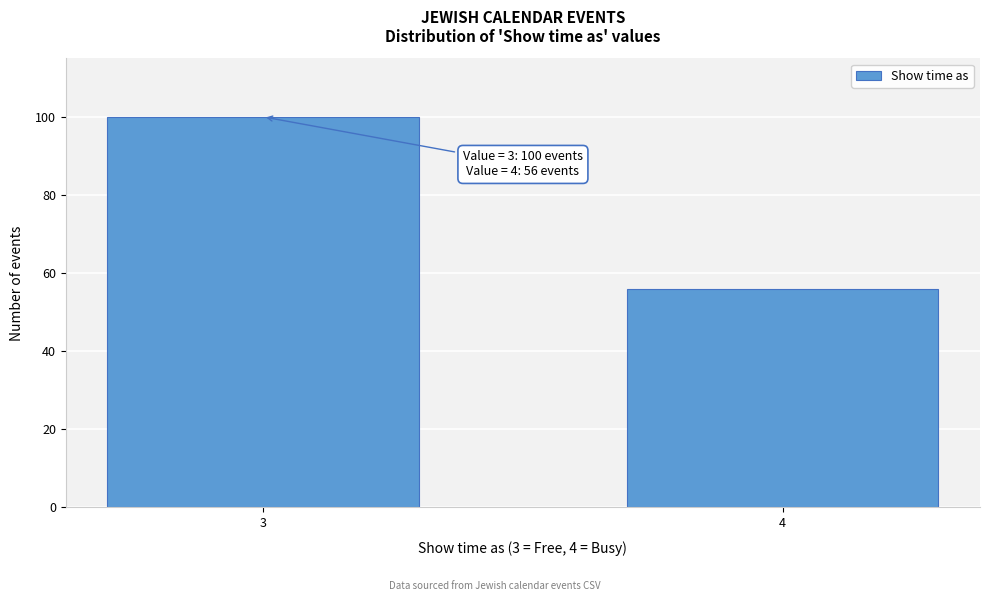

Reading left to right, what are all the values shown in this chart?

100	56